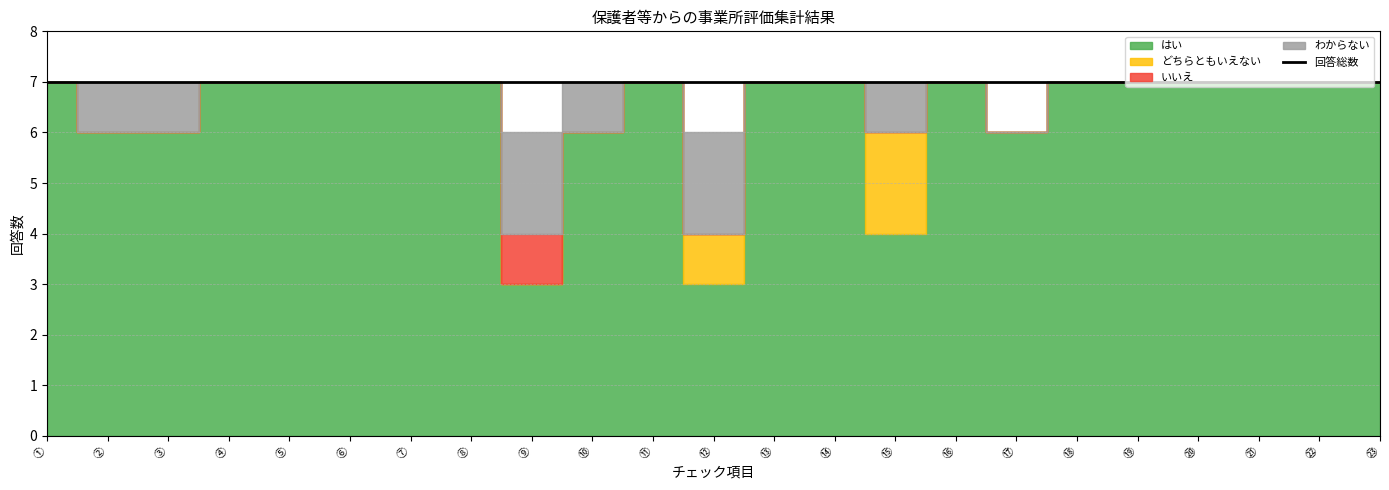

What is the spread (max minus min) of values at ⑳?

7